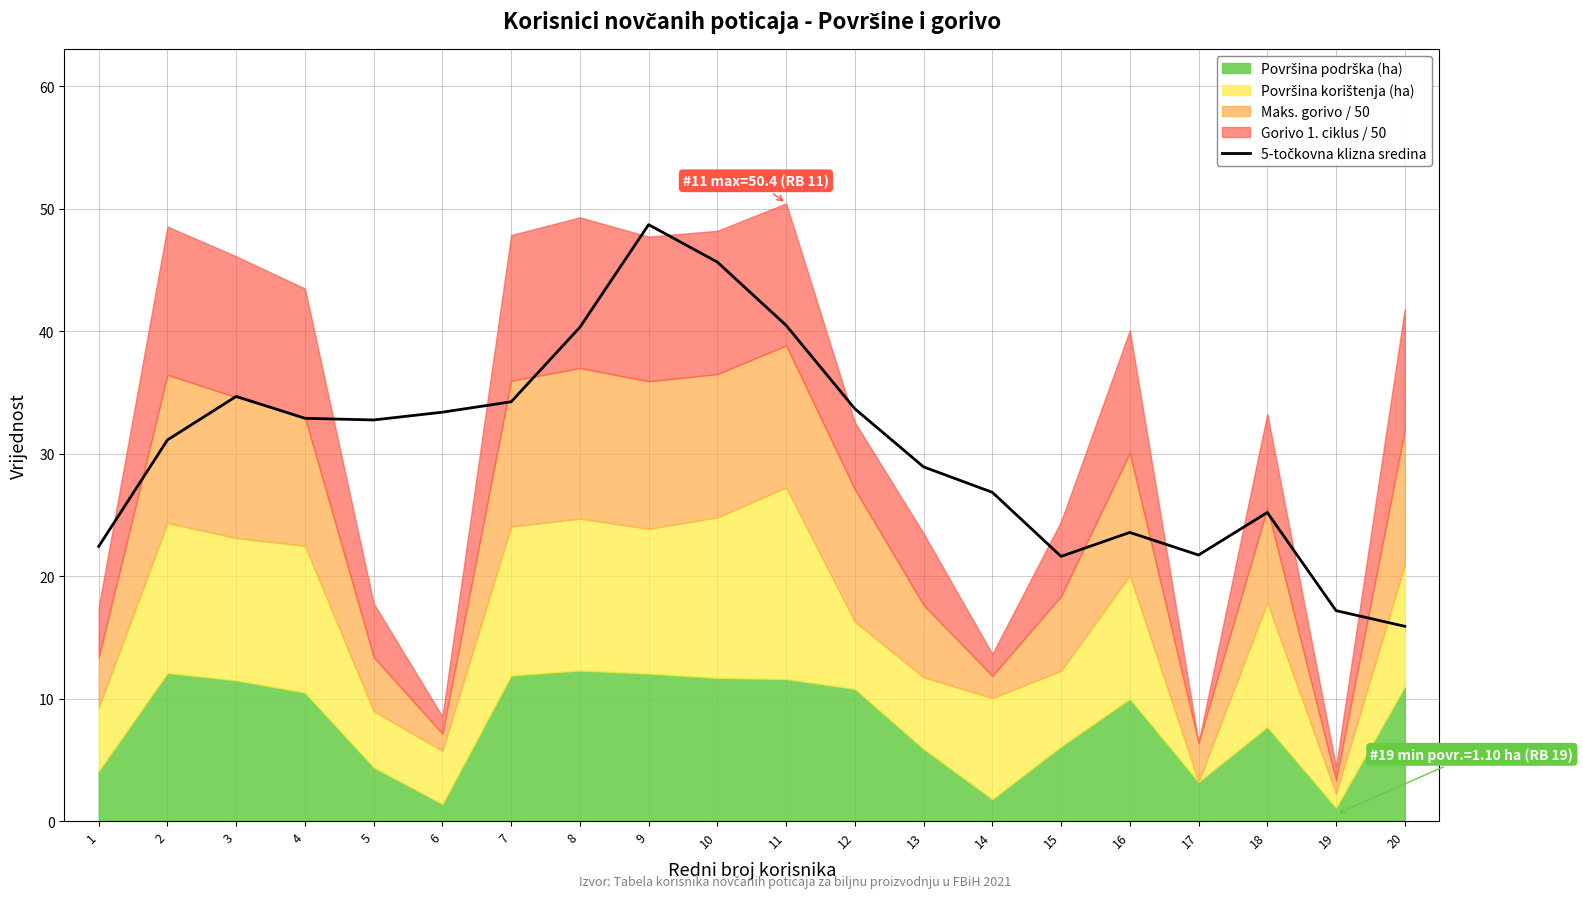

Reading left to right, list all the values displayed in this chart.

1=22.4	2=31.1	3=34.7	4=32.9	5=32.8	6=33.4	7=34.2	8=40.3	9=48.7	10=45.6	11=40.5	12=33.7	13=28.9	14=26.8	15=21.6	16=23.6	17=21.7	18=25.2	19=17.2	20=15.9